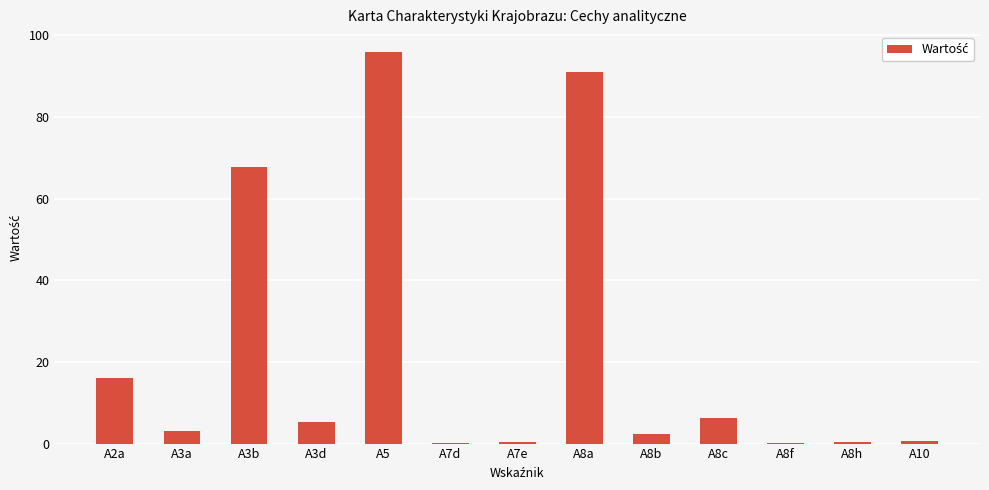

How many categories are shown in the chart?

13